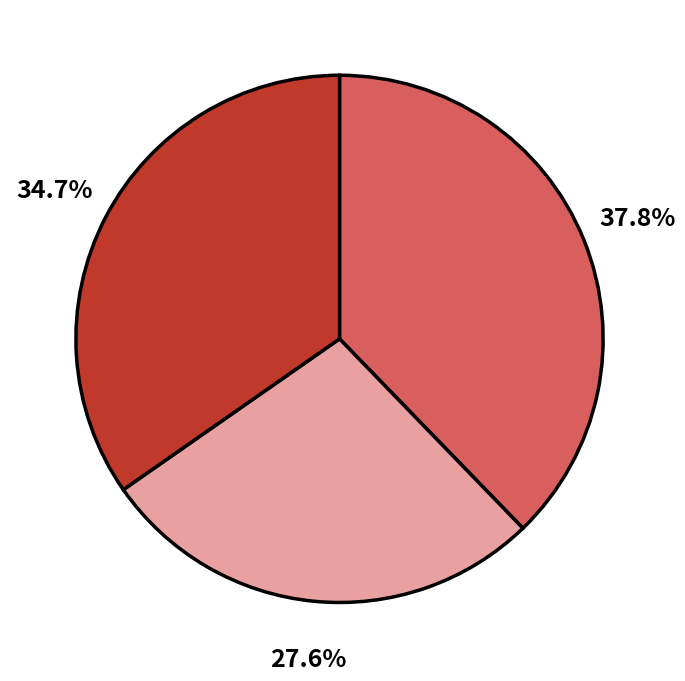

Is there a majority slice in this chart?

No